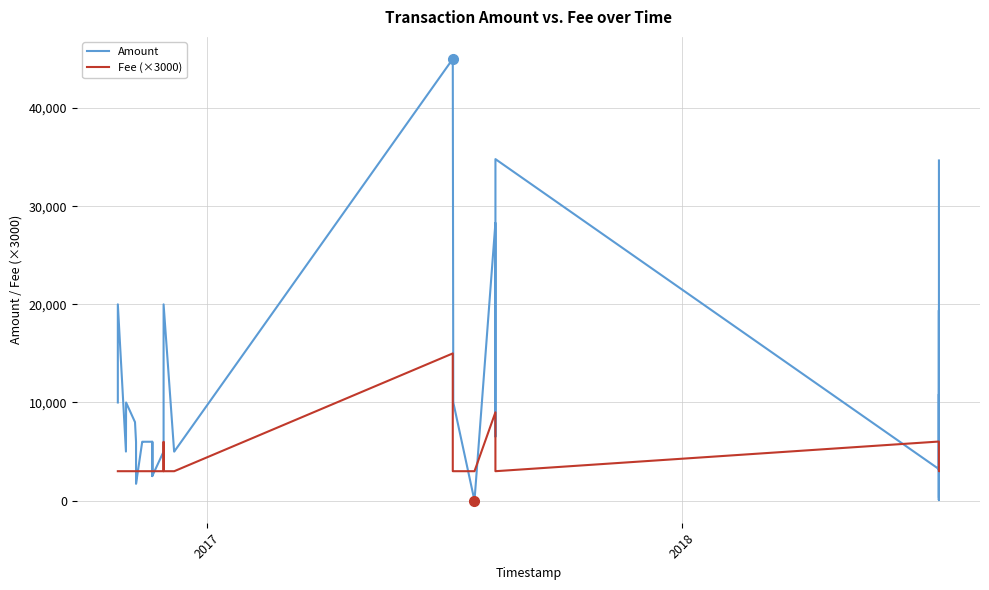

True or false: Fee (×3000) and Amount intersect in this chart.

True